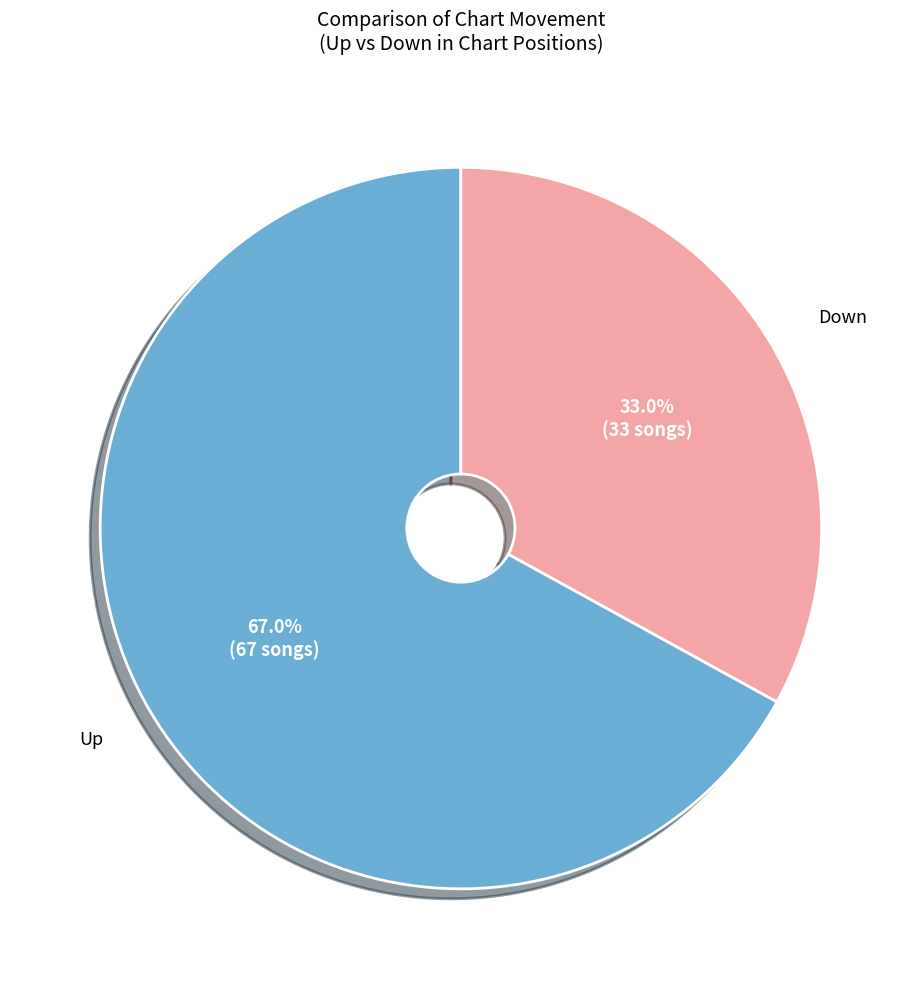

Does any single category account for the majority?

Yes